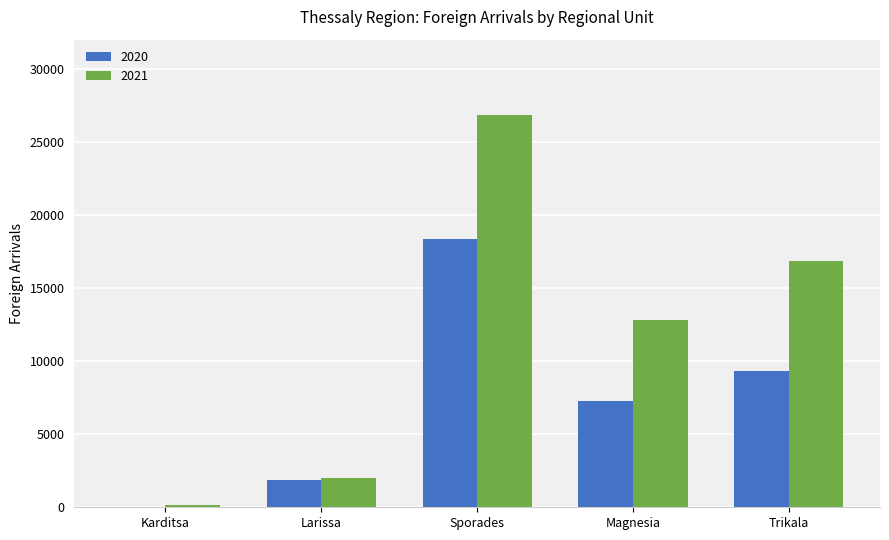

How many distinct data groups are displayed?

2